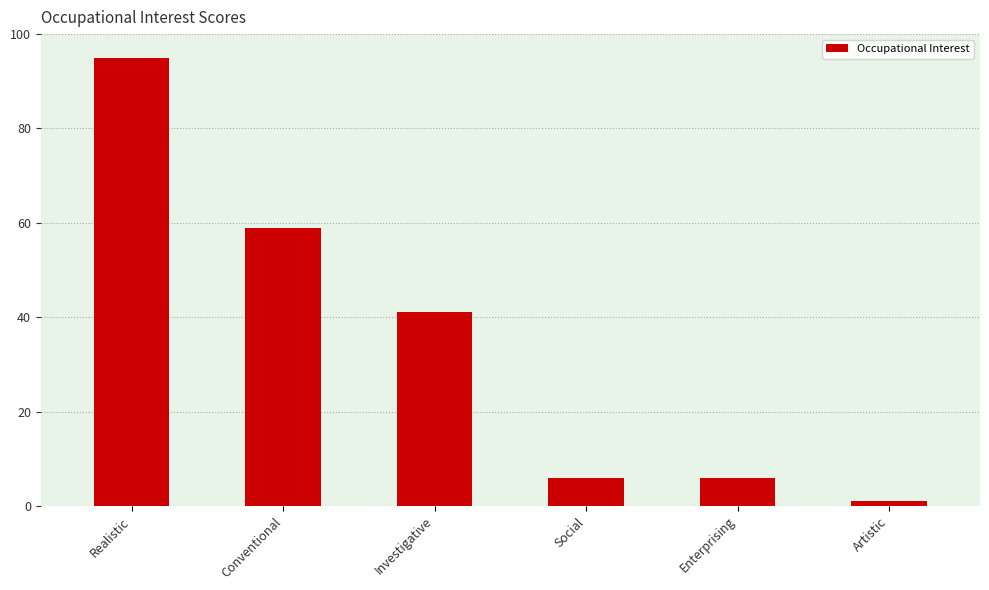

Does the chart contain stacked bars?

No